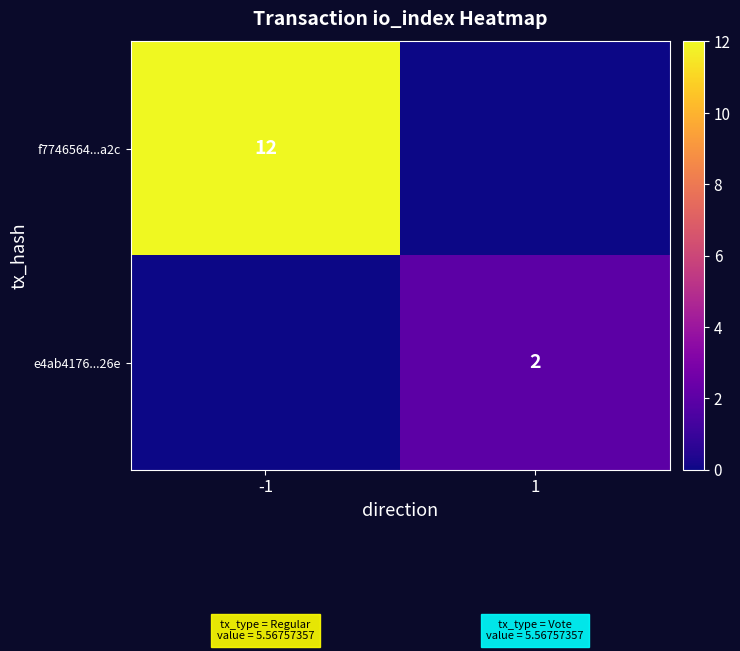

Is it true that f7746564...a2c equals 12 at -1?

True